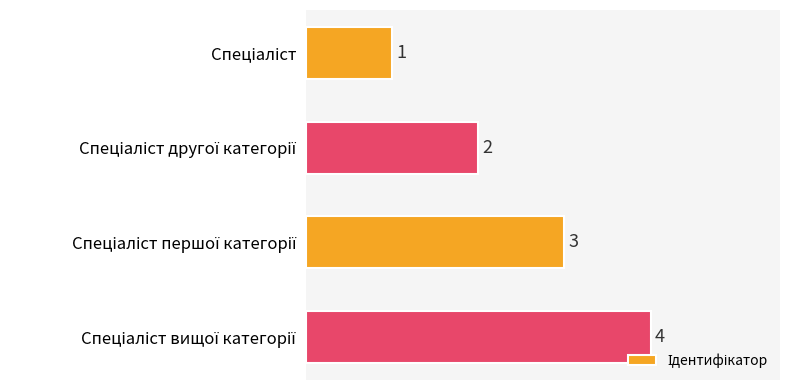

How many data points does each series have?

4